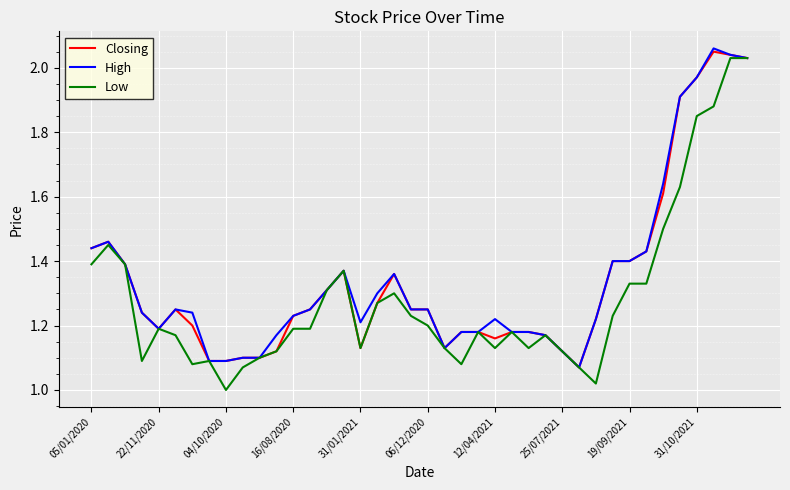

What is the total value across all series at 31/10/2021?

5.8